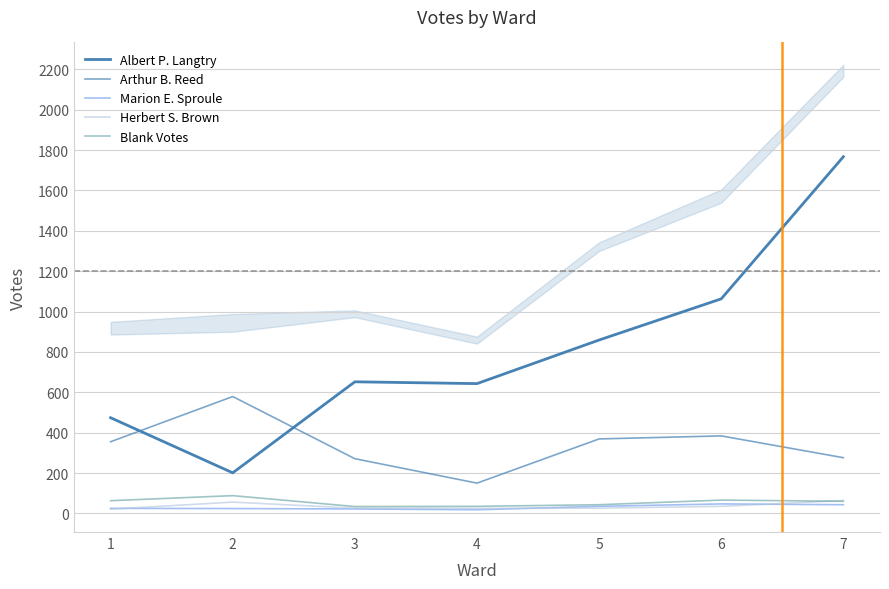

What are all the series names shown in the legend?

Albert P. Langtry, Arthur B. Reed, Marion E. Sproule, Herbert S. Brown, Blank Votes